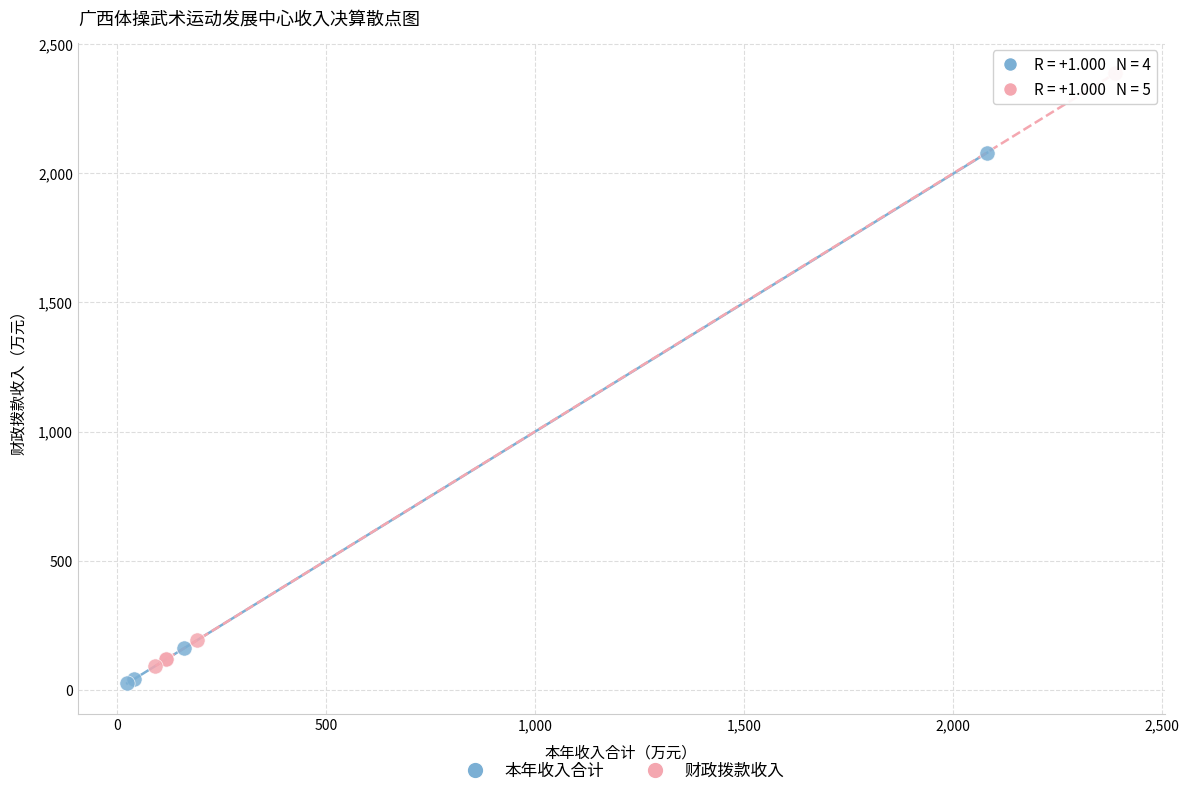

Which series contains the highest Y value?

财政拨款收入